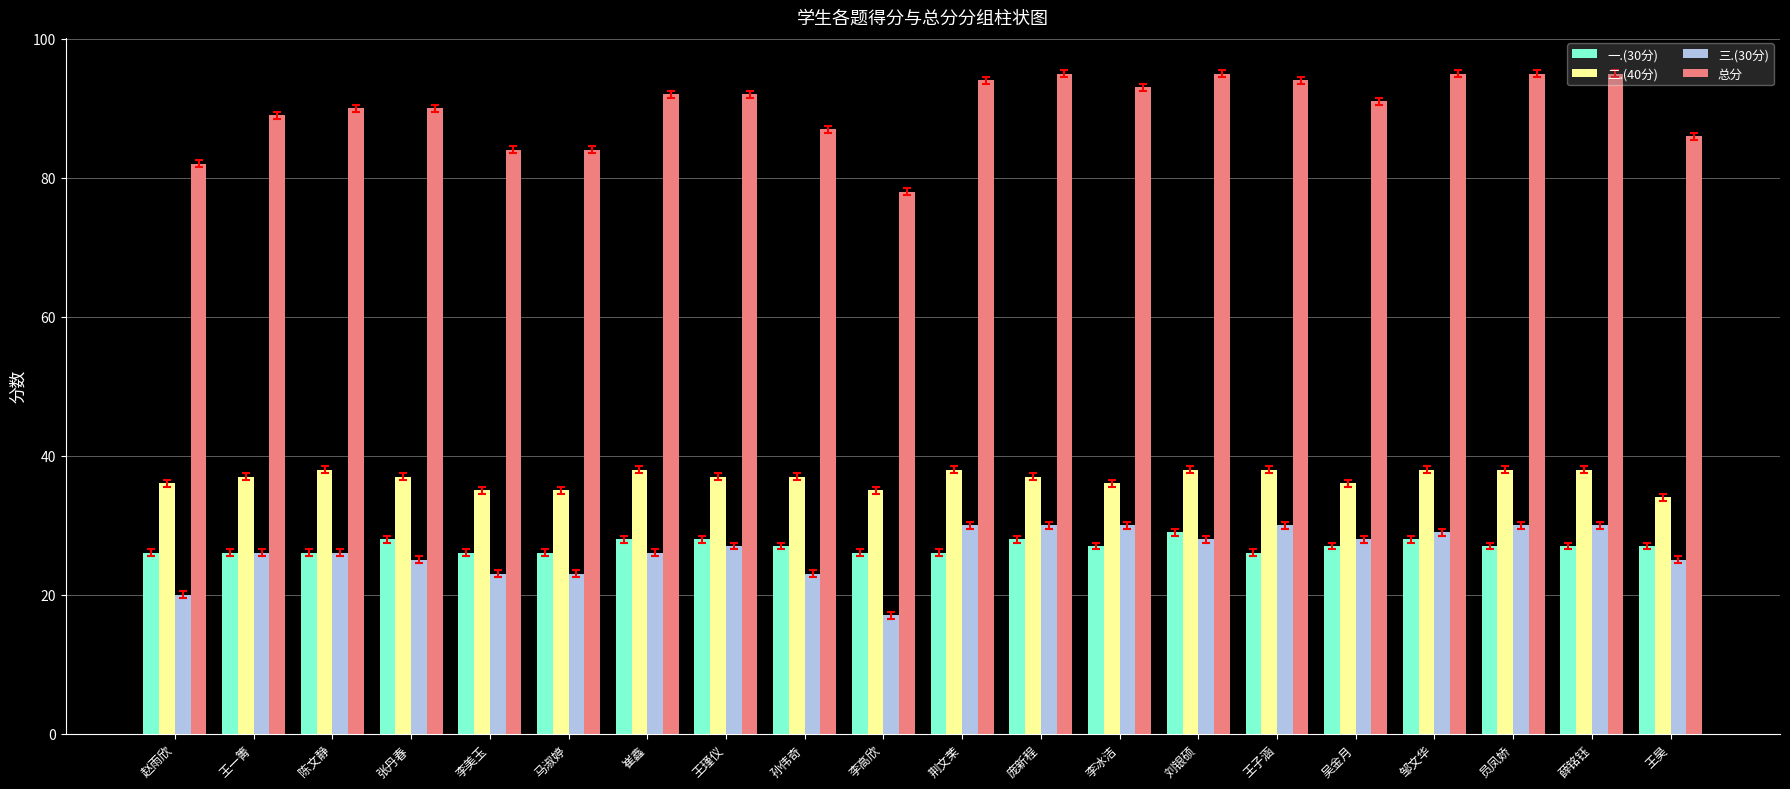

Are the bars grouped side by side (vs. stacked)?

Yes